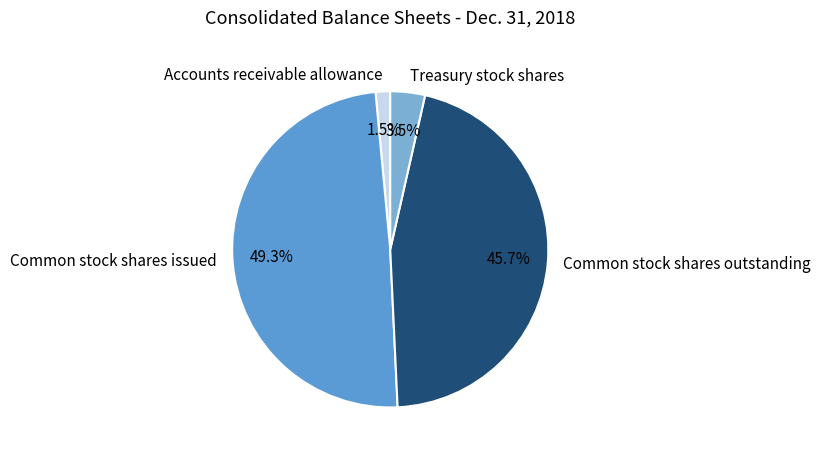

Is Treasury stock shares the majority of the pie?

No